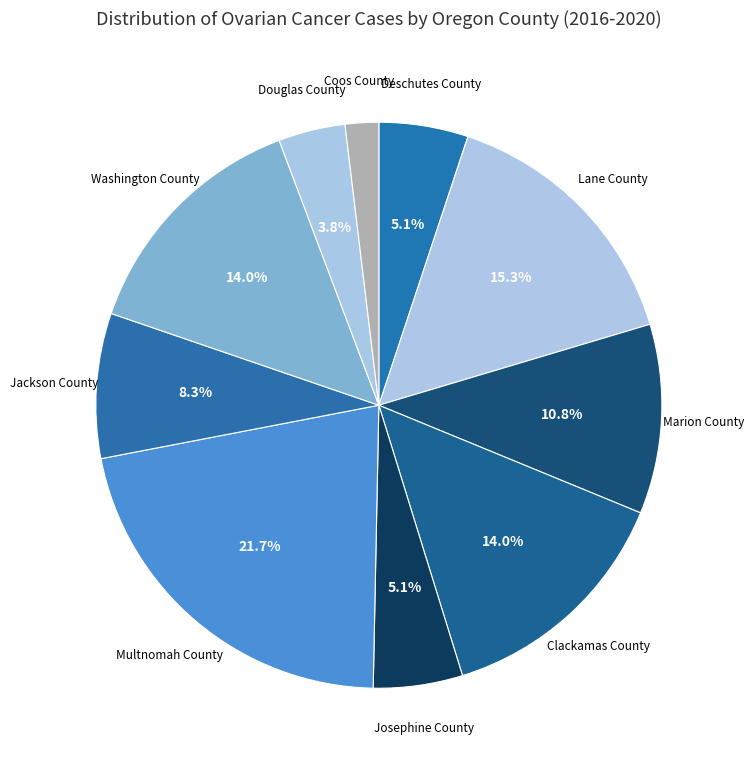

Does any single category account for the majority?

No